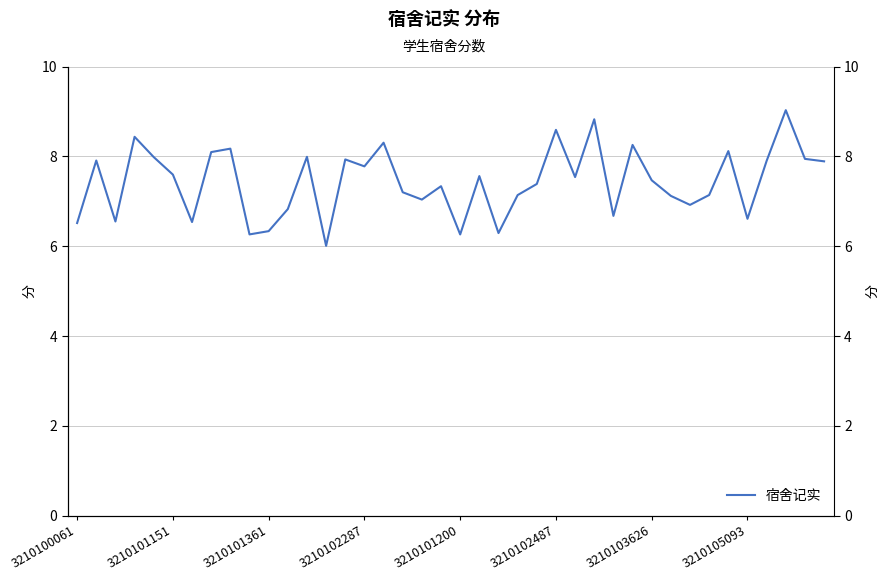

Is this an area chart (filled region under the line)?

No